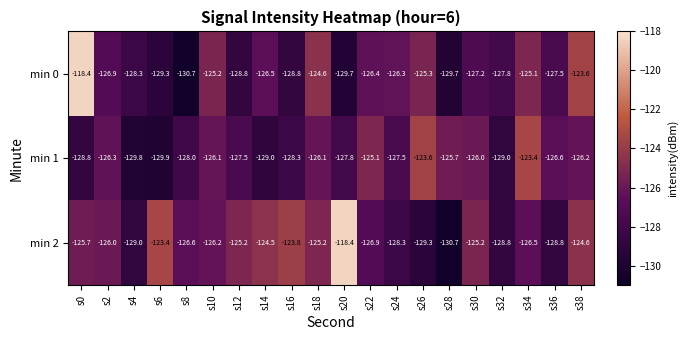

At which category is the sum across all series the highest?

s0